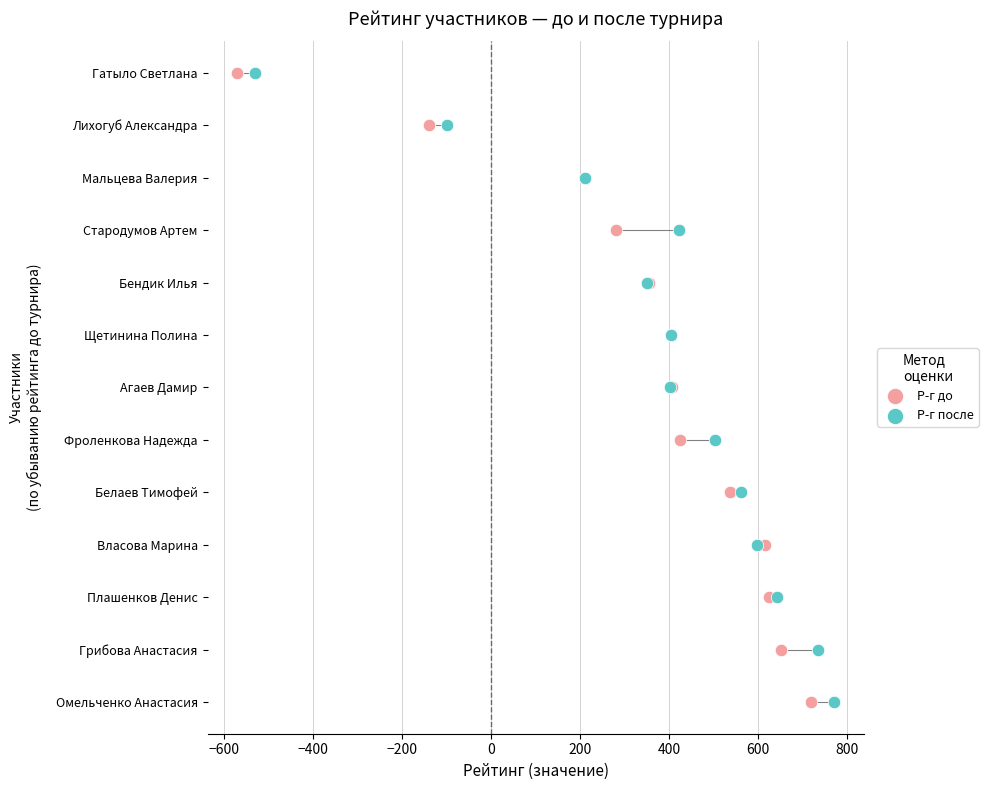

What are all the series names shown in the legend?

Р-г до, Р-г после